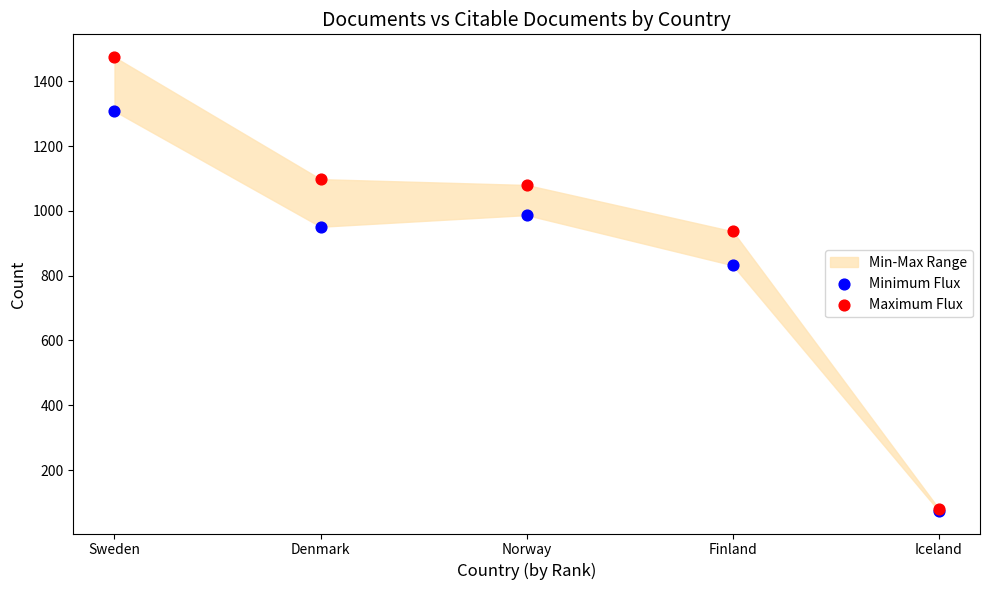

In the Maximum Flux series, what Y value is closest to 778?

937